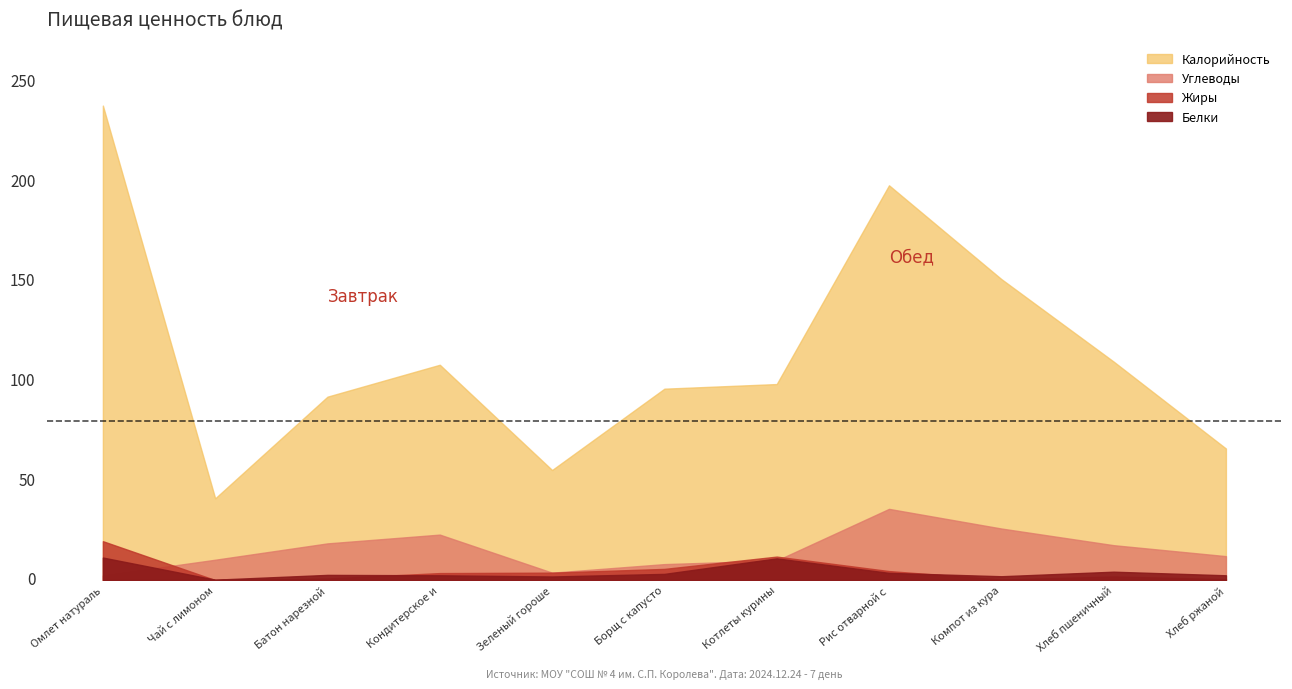

At which label is Углеводы closest to 19?

Батон нарезной